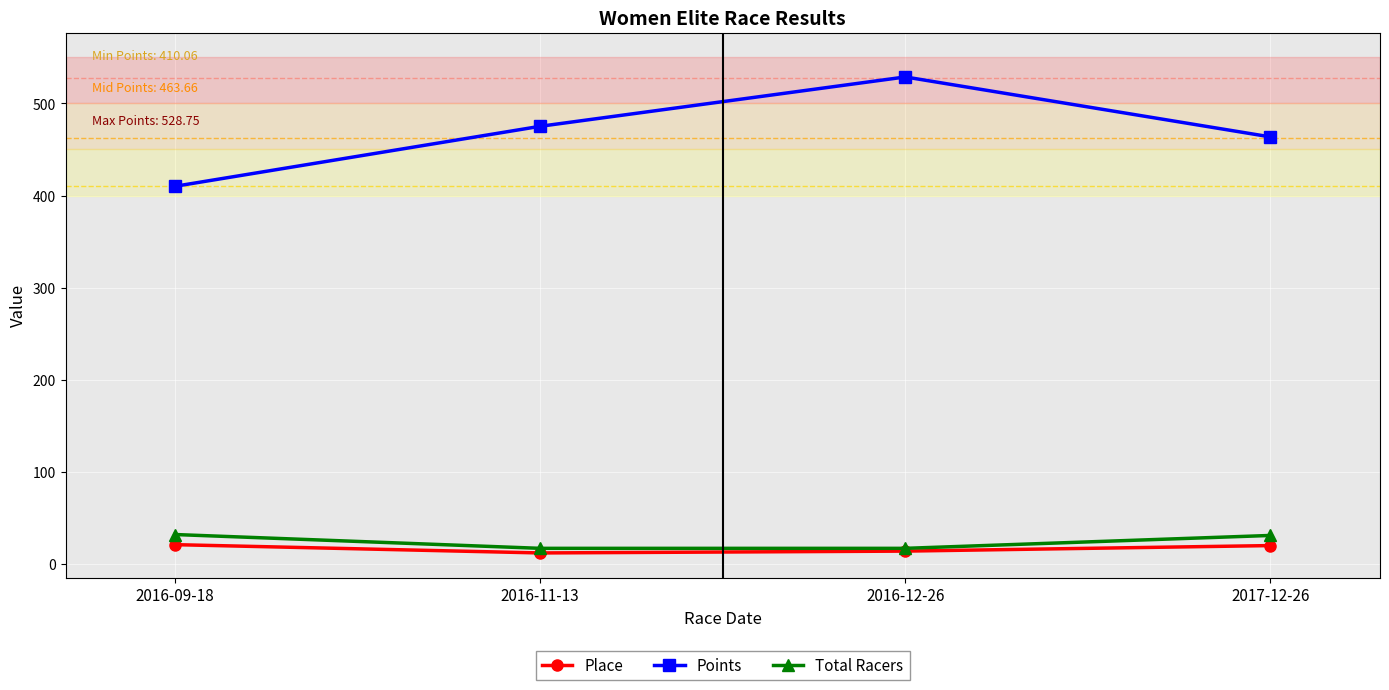

What is the label of the 1st point from the left?

2016-09-18